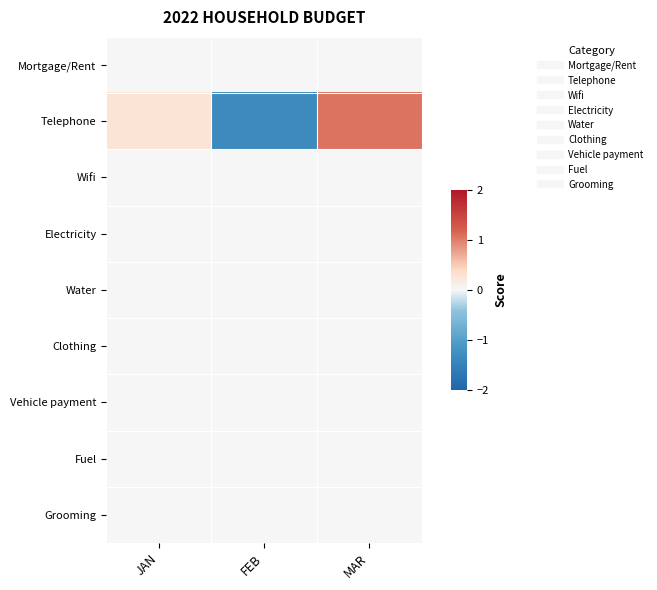

Which series has the largest range (max minus min)?

Telephone